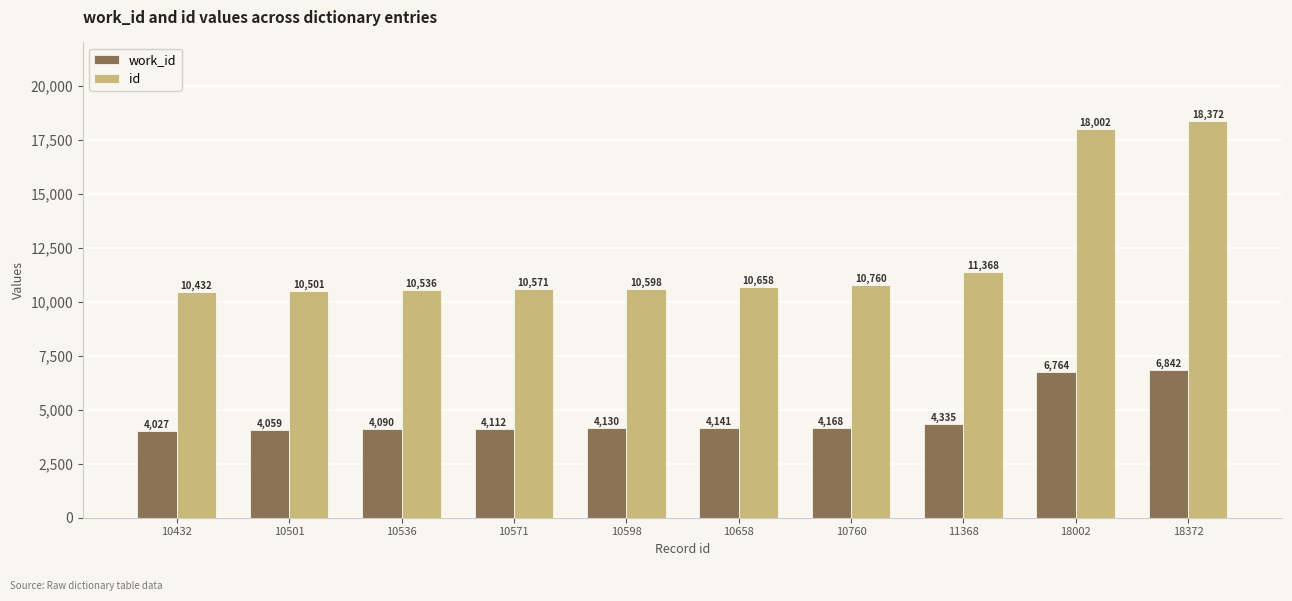

At which category is the sum across all series the highest?

18372